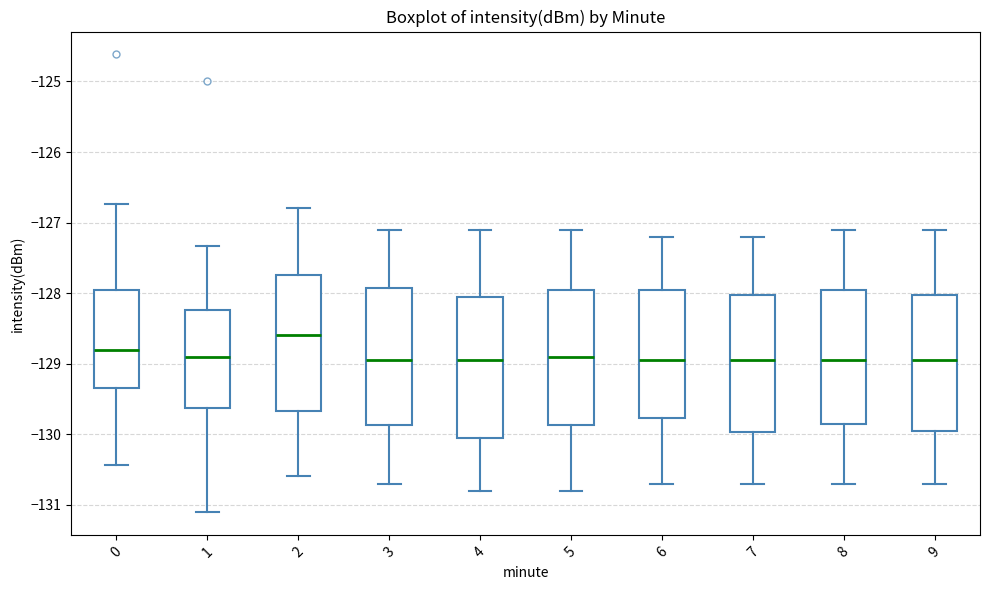

Where is the upper edge of the box at x = 1 on the y-axis? The values are not printed on the chart, so give them approximately, as read against the axis.

-128.2